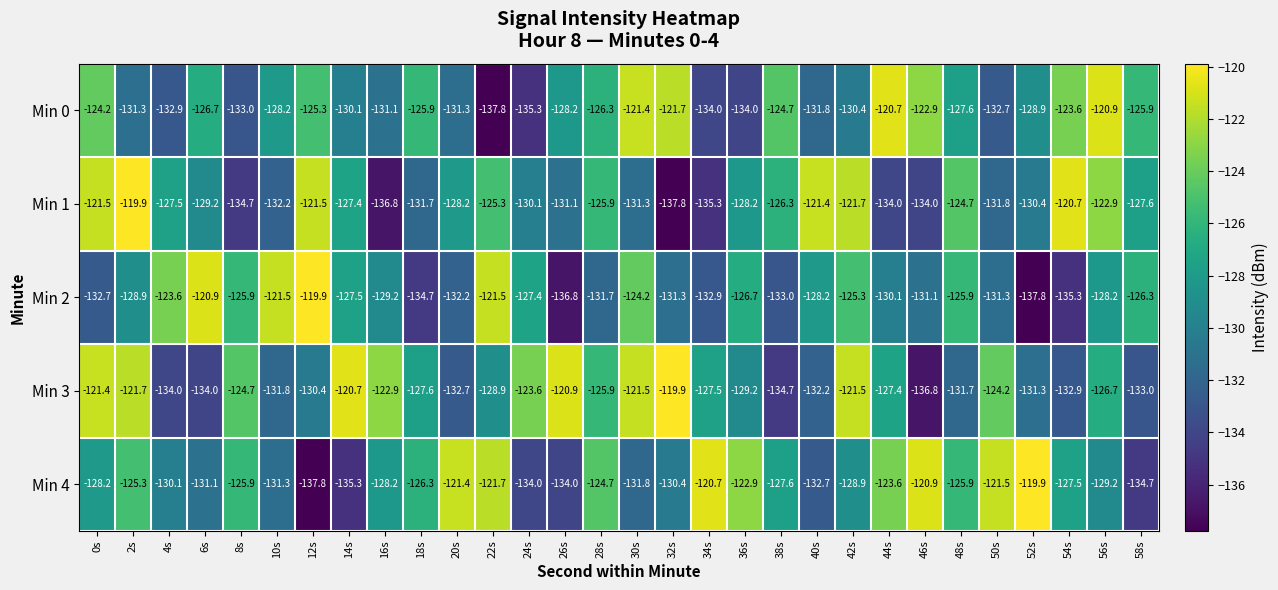

What is the difference between the highest and lowest values at 34s?

14.6